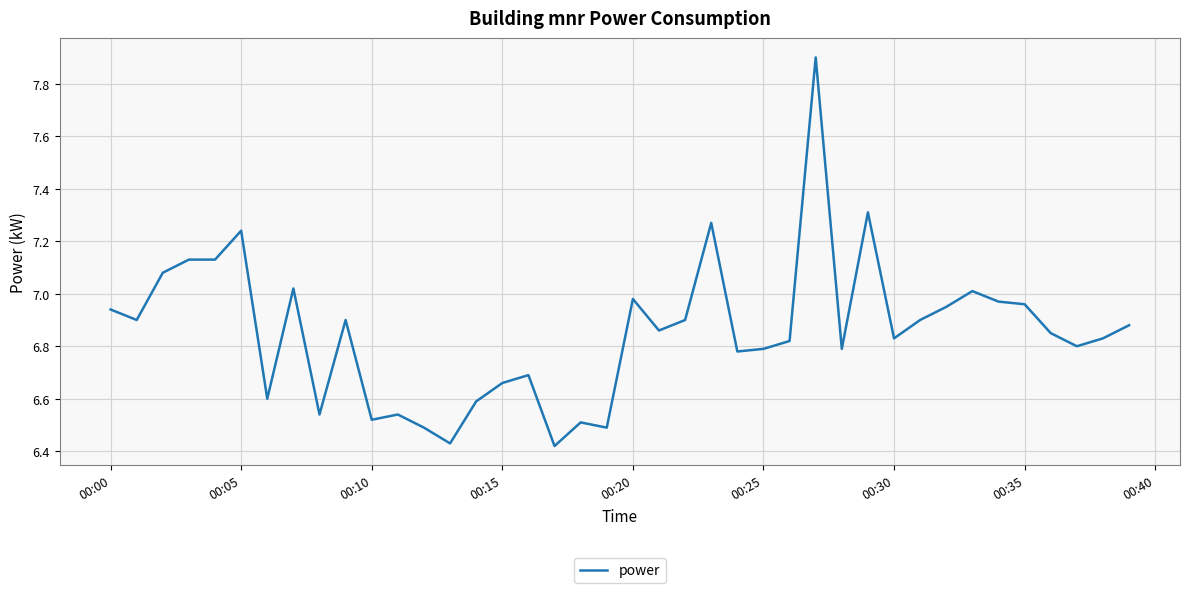

What is the greatest value displayed?

7.9